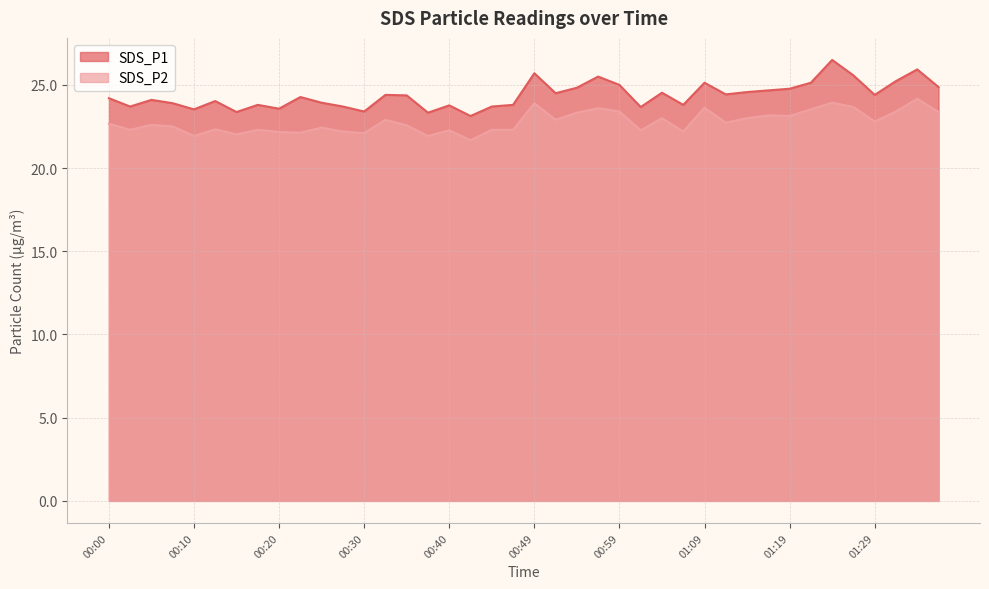

What is the sum of the SDS_P1 values at 00:05 and 00:10?

47.6